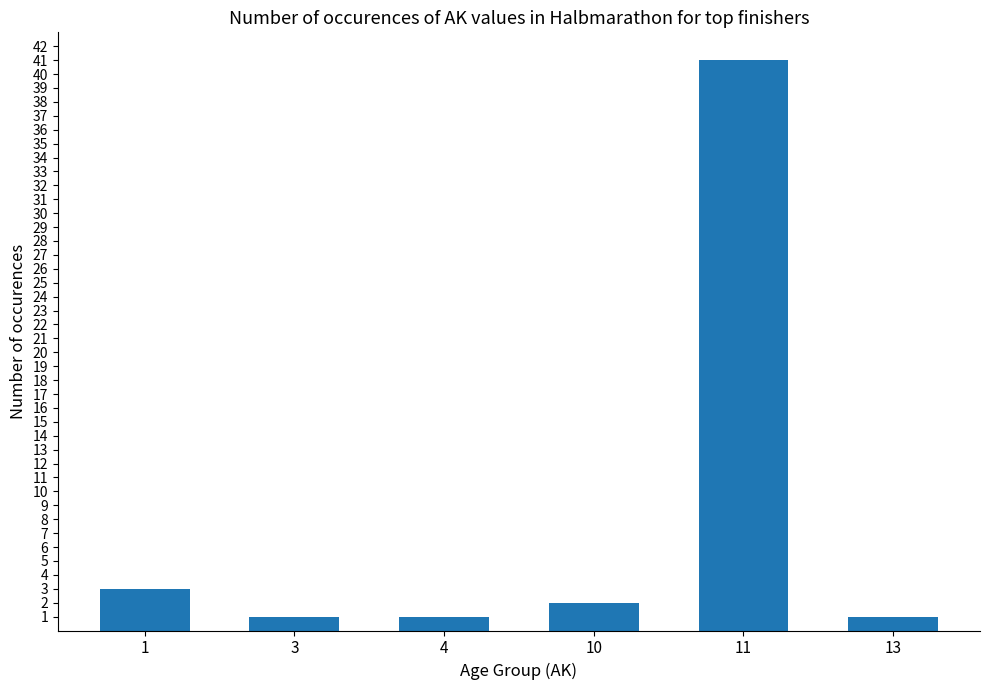

Which category has the highest value across all series?

11